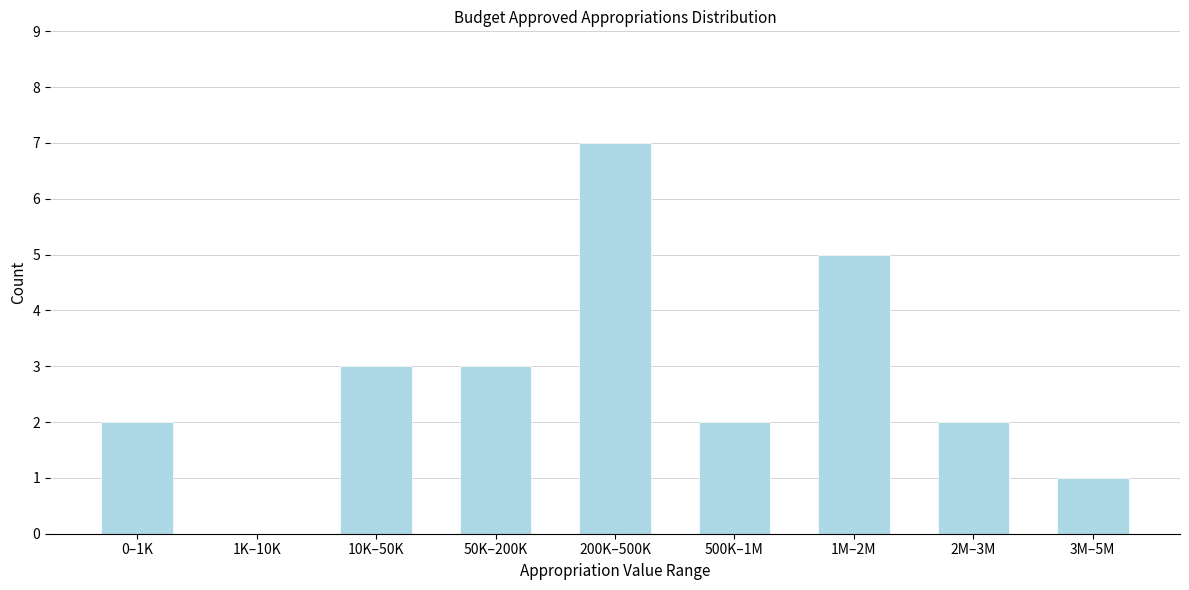

Reading left to right, transcribe all the data shown in this chart.

0–1K=2	1K–10K=0	10K–50K=3	50K–200K=3	200K–500K=7	500K–1M=2	1M–2M=5	2M–3M=2	3M–5M=1